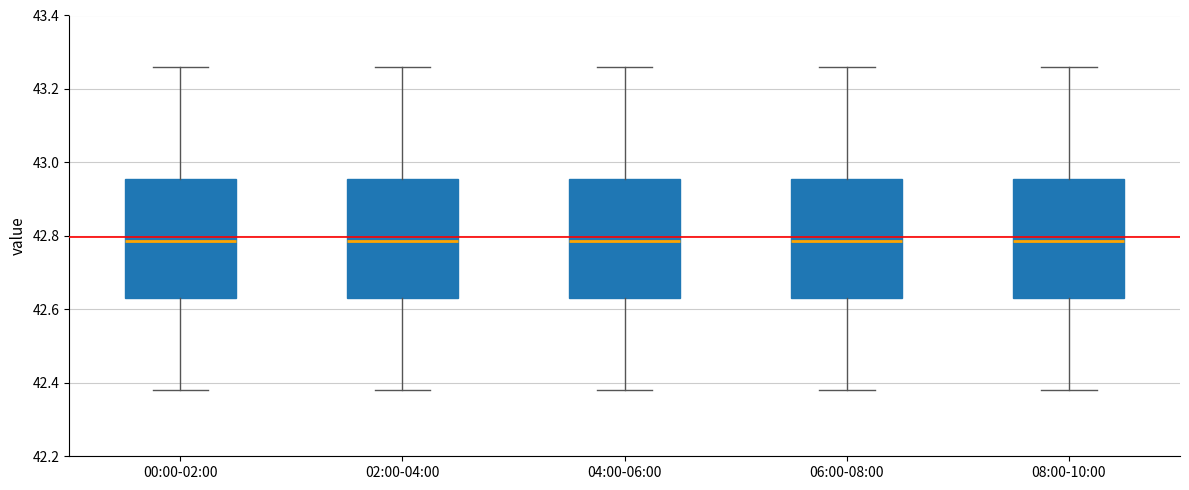

Where is the upper edge of the box for 08:00-10:00 on the y-axis? The values are not printed on the chart, so give them approximately, as read against the axis.

42.96